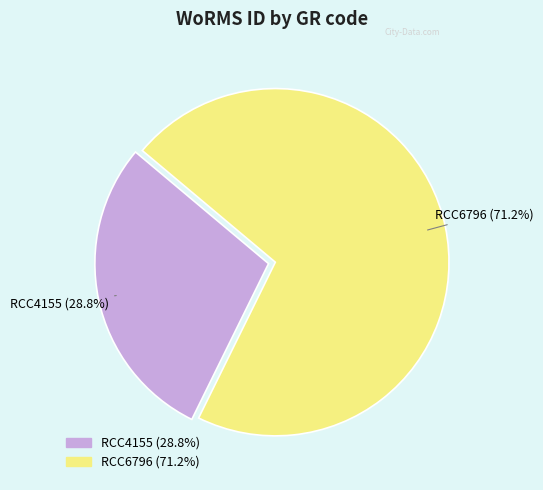

Approximately how many times larger is the value at RCC6796 compared to RCC4155?

2.5